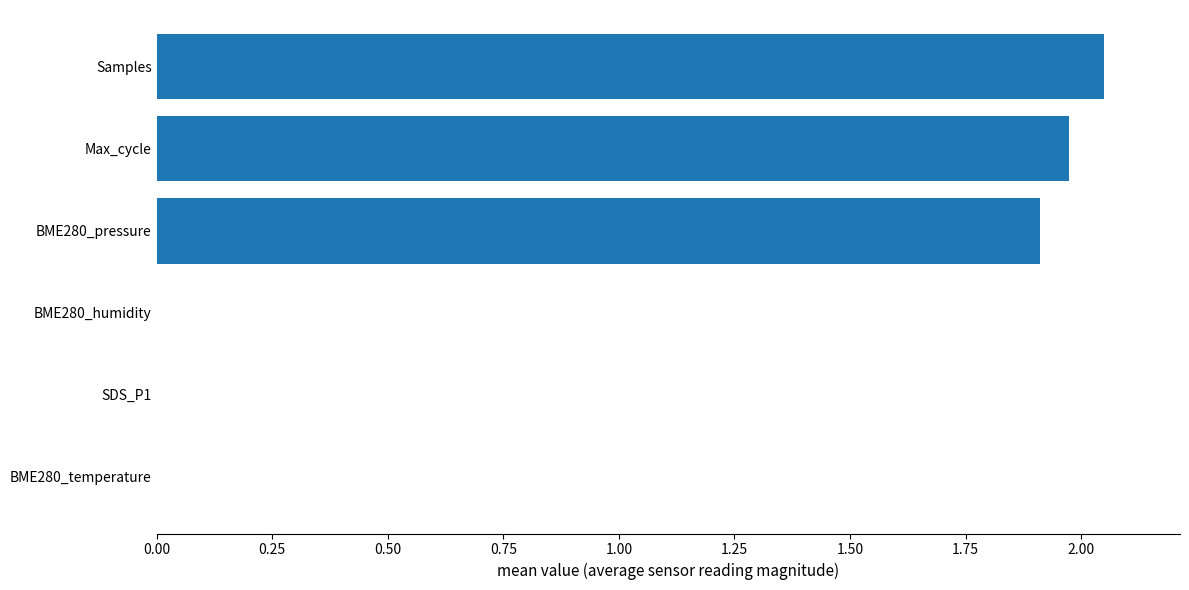

At which label is the value closest to 1?

BME280_pressure